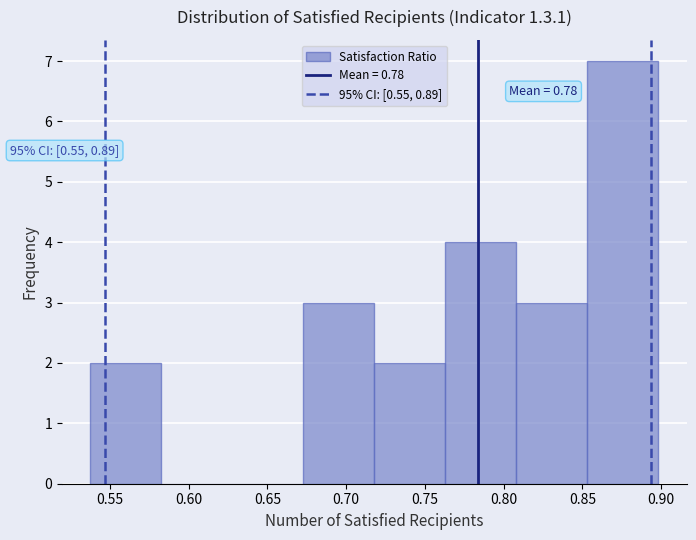

Which range on the x-axis has the tallest bar?

0.855 to 0.900